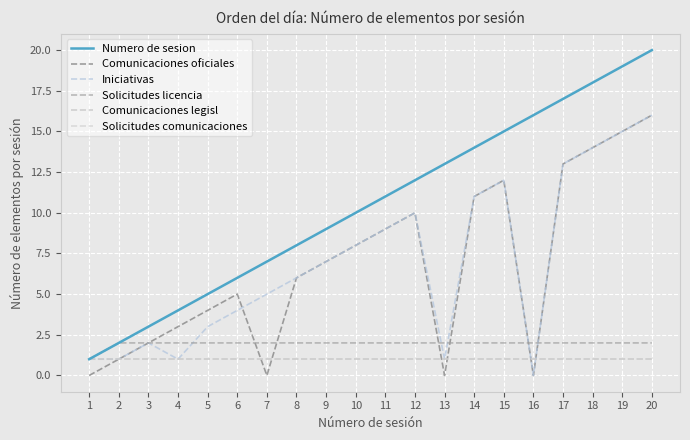

Which series ends up on top after the final intersection of Solicitudes comunicaciones and Iniciativas?

Iniciativas